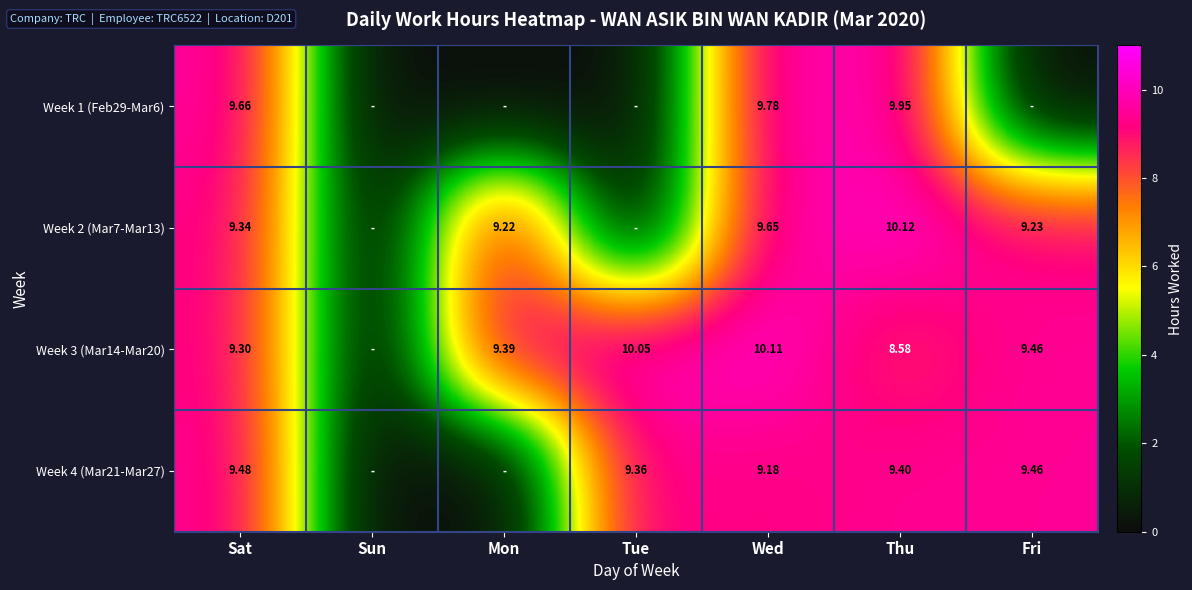

What is the sum of the Week 3 (Mar14-Mar20) values at Fri and Mon?

18.9